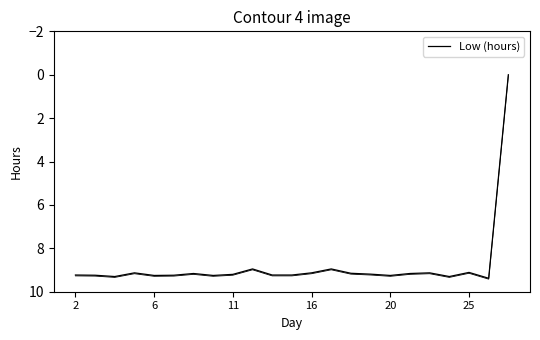

At which label does the data first exceed 9?

2